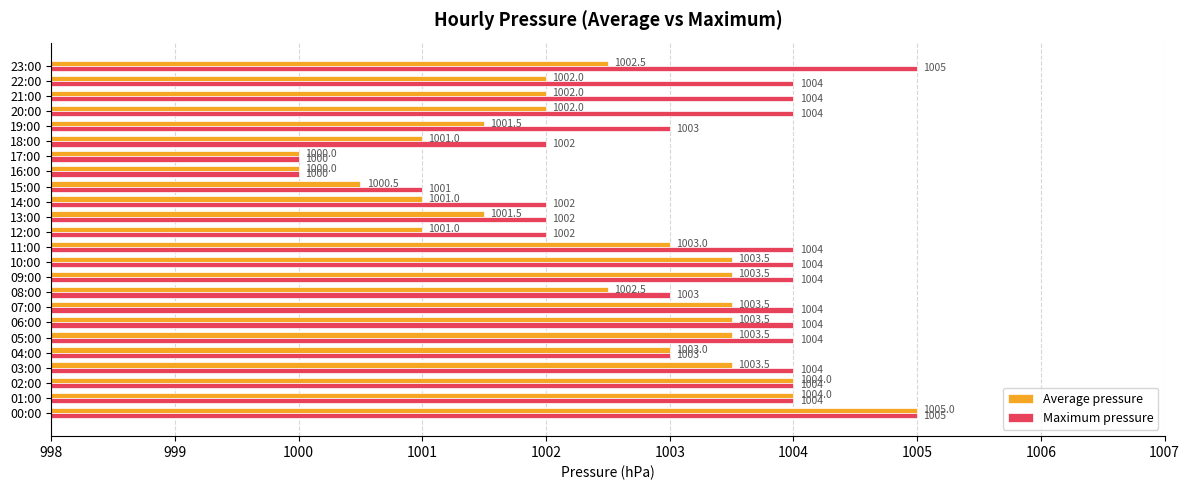

The value of Average pressure at 17:00 is 1000.0. True or false?

True